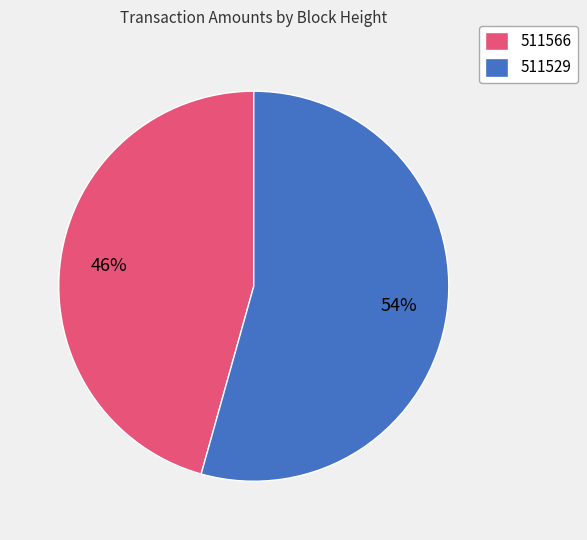

To the nearest percent, what portion does 511566 represent?

46%